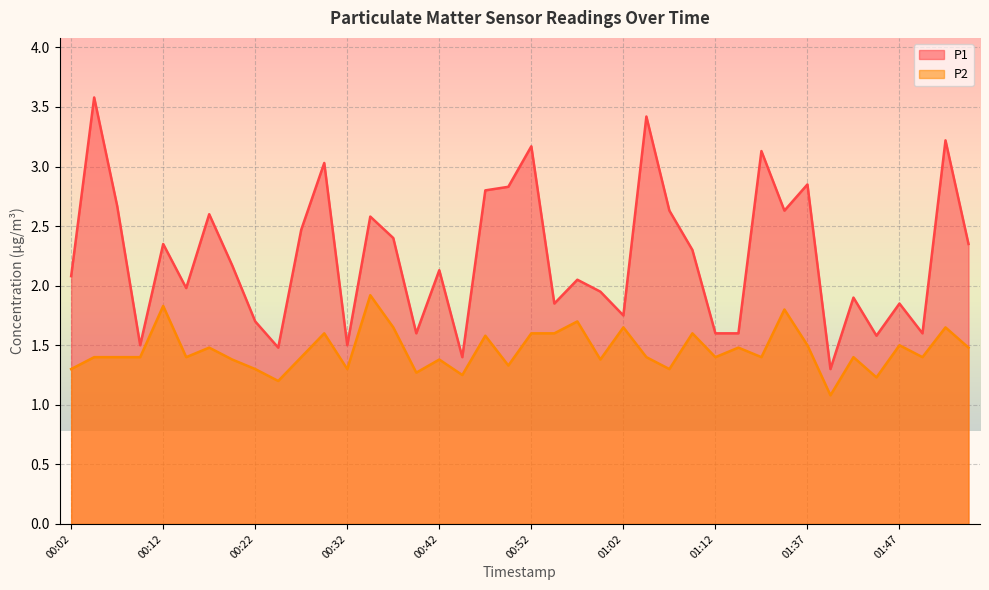

What is the maximum value shown in the chart?

3.6